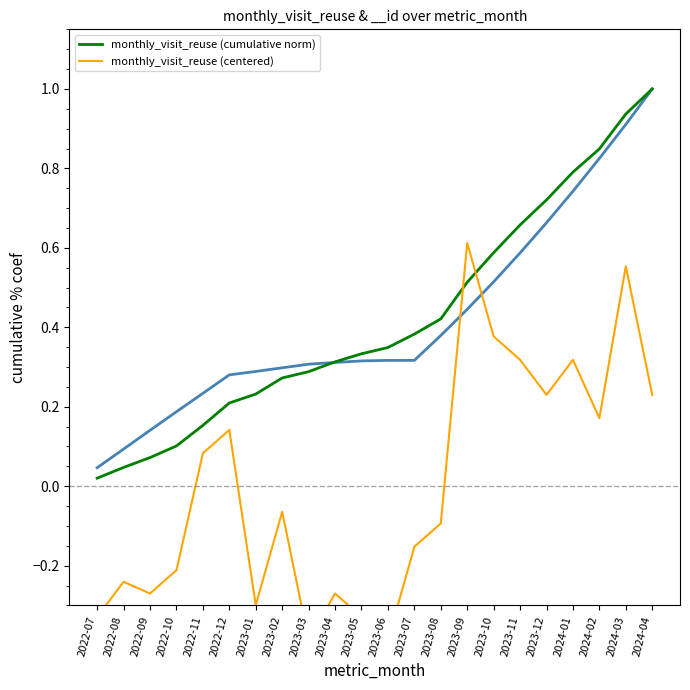

At which label is monthly_visit_reuse (centered) closest to 0?

2023-02